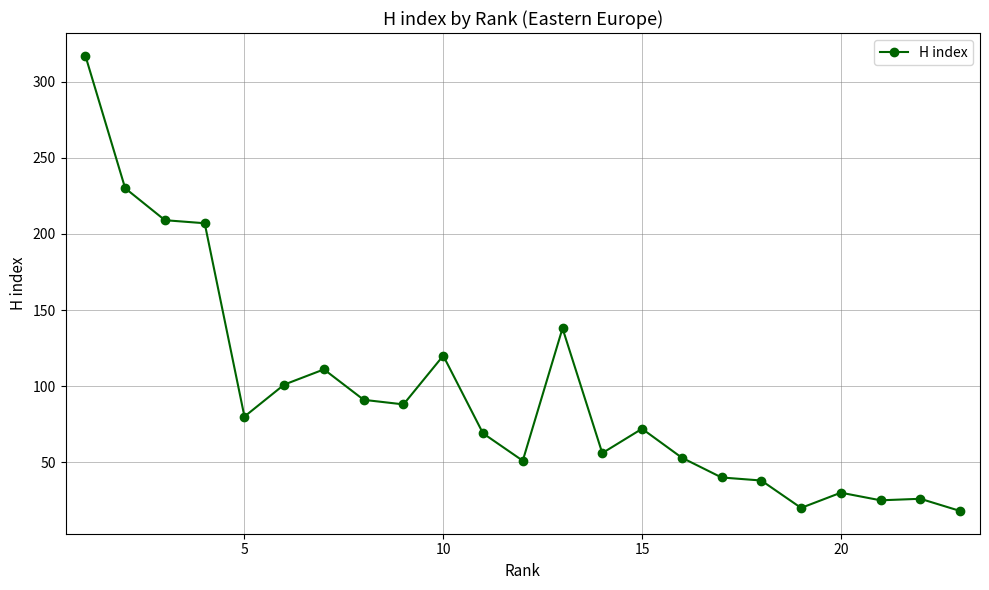

What is the sum of all values?

2190